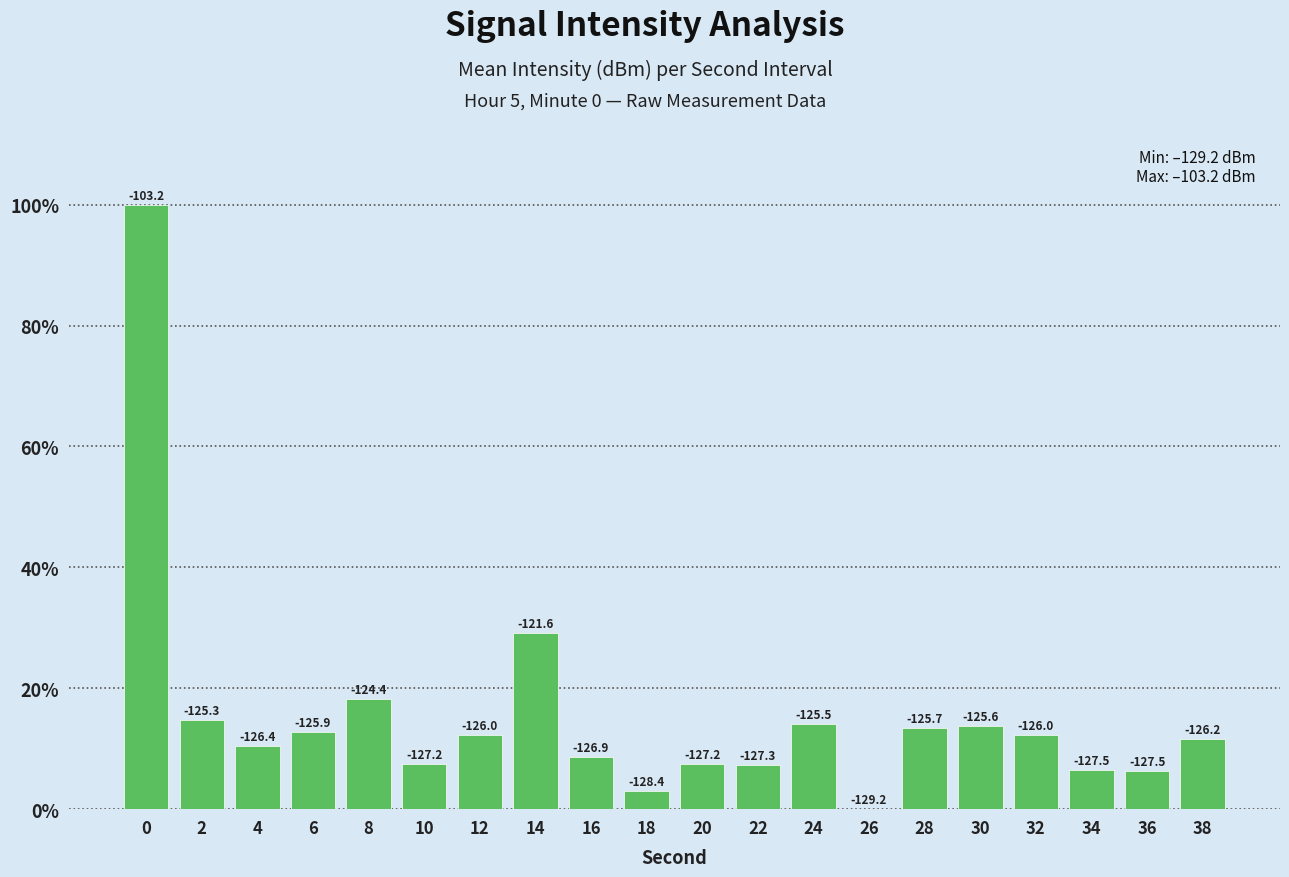

Which has a higher value, 30 or 2?

2